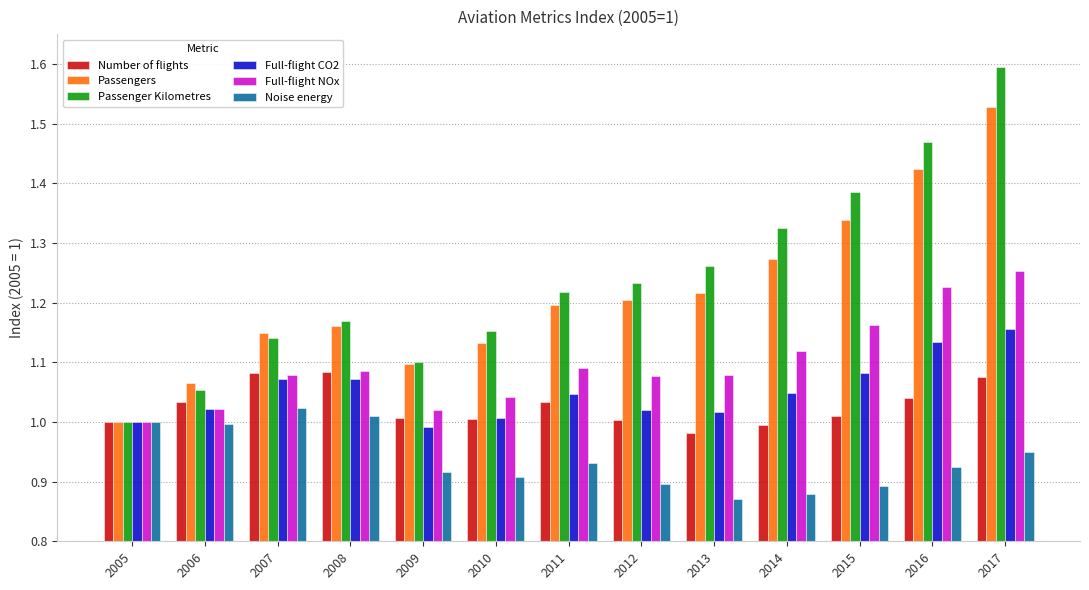

Rank the series by their maximum value, from lowest to highest.

Noise energy, Number of flights, Full-flight CO2, Full-flight NOx, Passengers, Passenger Kilometres